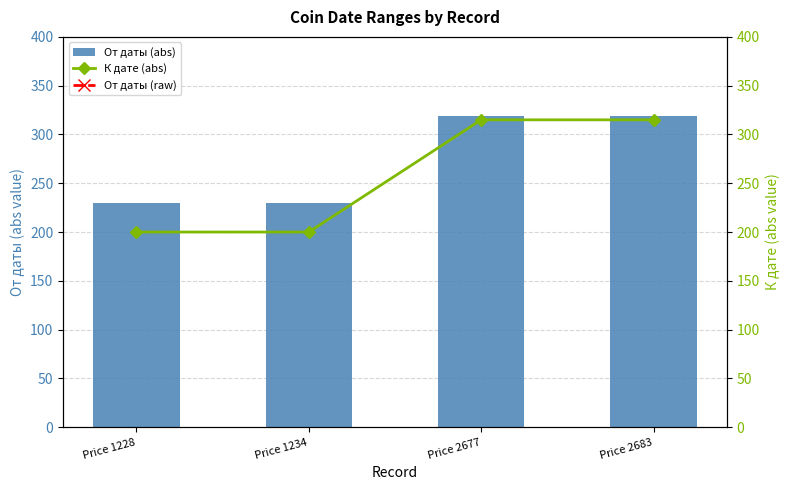

At which category does the chart reach its peak across all series?

Price 2677